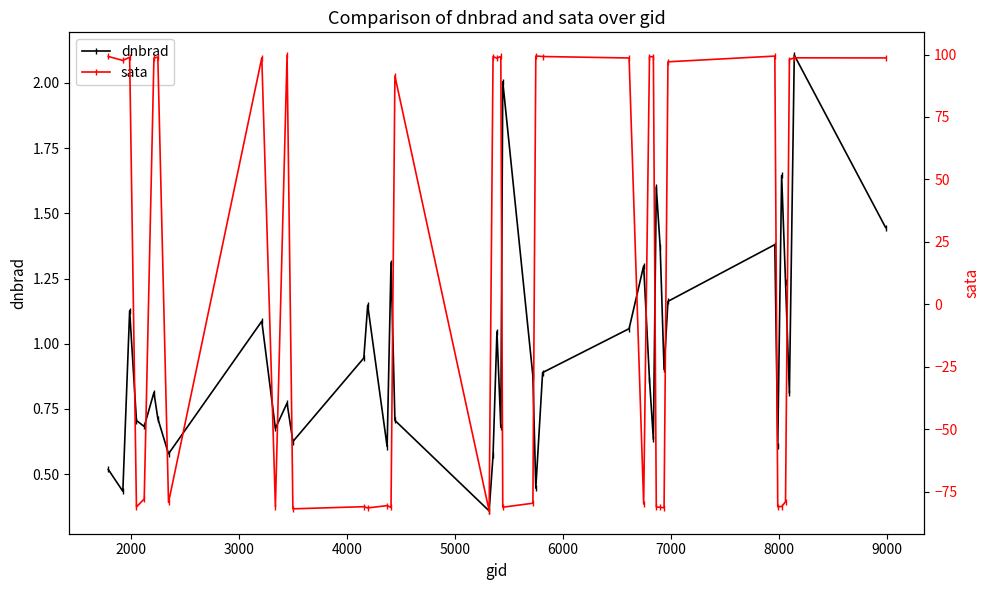

In dnbrad, how many points are higher than both neighbors (excluding endpoints)?

13